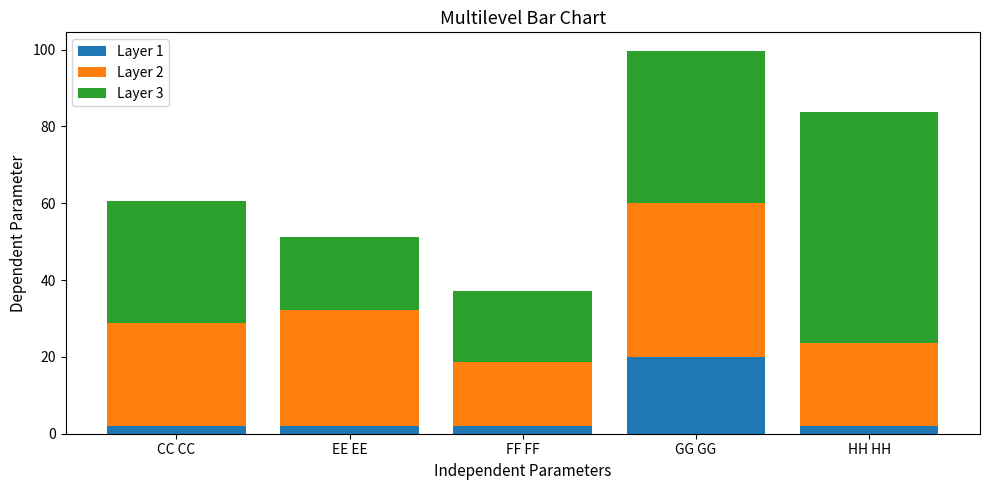

What is the difference between the maximum and minimum values in the Layer 1 series?

18.0